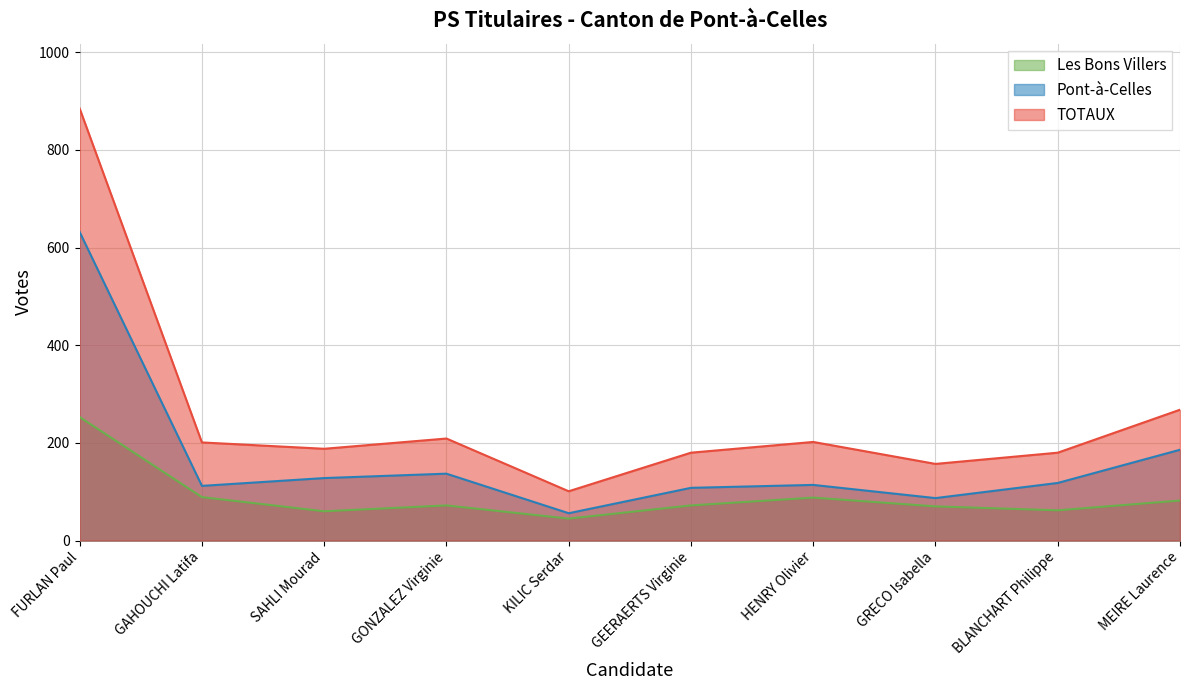

The value of TOTAUX at GAHOUCHI Latifa is 201. True or false?

True